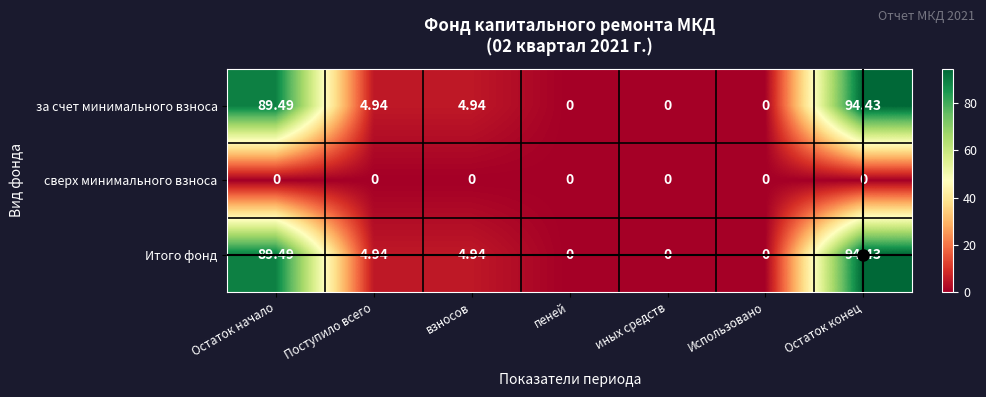

At which label does Итого фонд first exceed 4?

Остаток начало